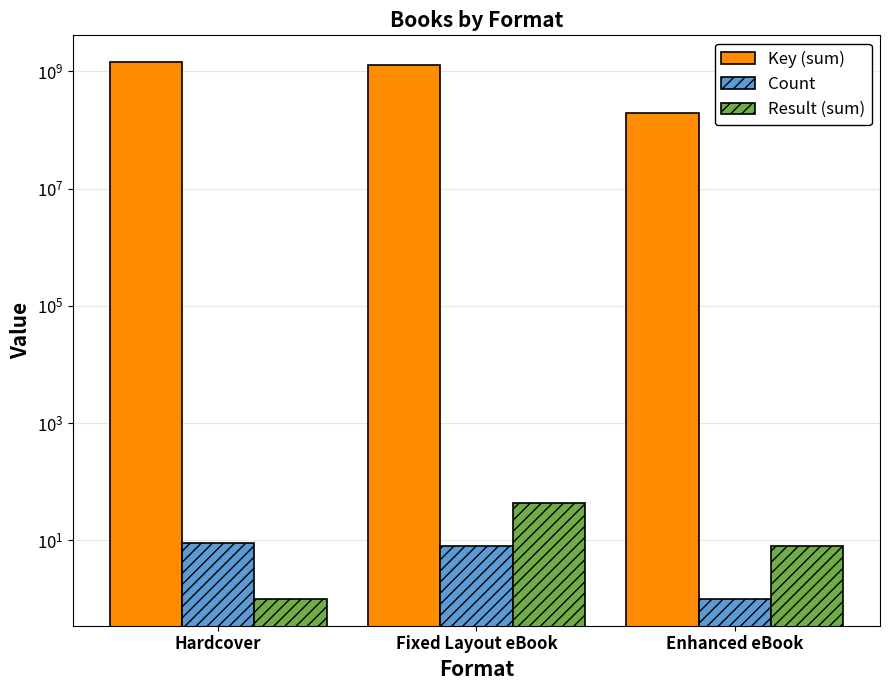

Reading left to right, list all the values displayed in this chart.

Key (sum): Hardcover=1434747613	Fixed Layout eBook=1276197957	Enhanced eBook=192863168
Count: Hardcover=9	Fixed Layout eBook=8	Enhanced eBook=1
Result (sum): Hardcover=1	Fixed Layout eBook=44	Enhanced eBook=8